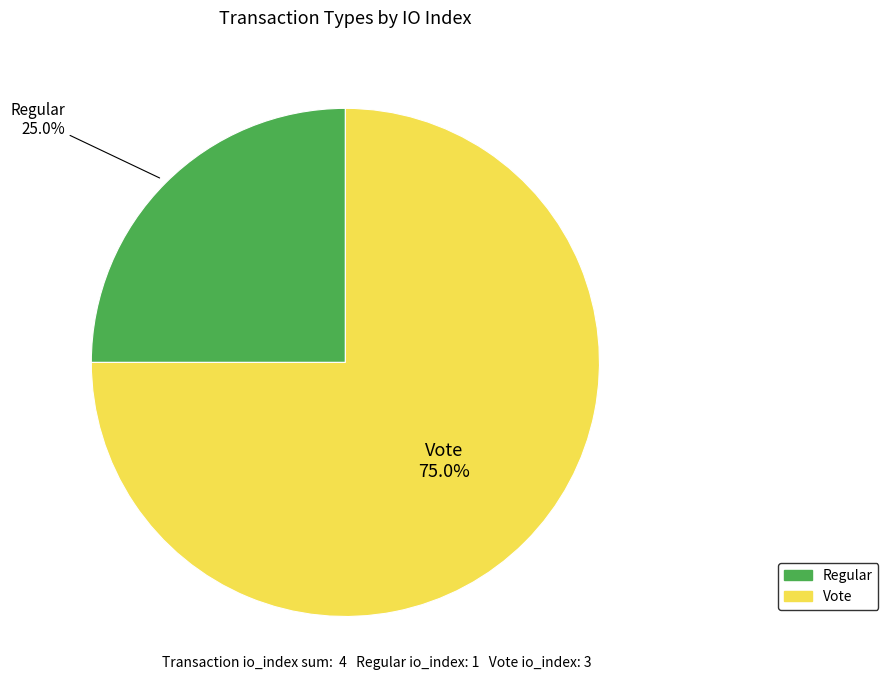

To the nearest percent, what portion does Regular represent?

25%